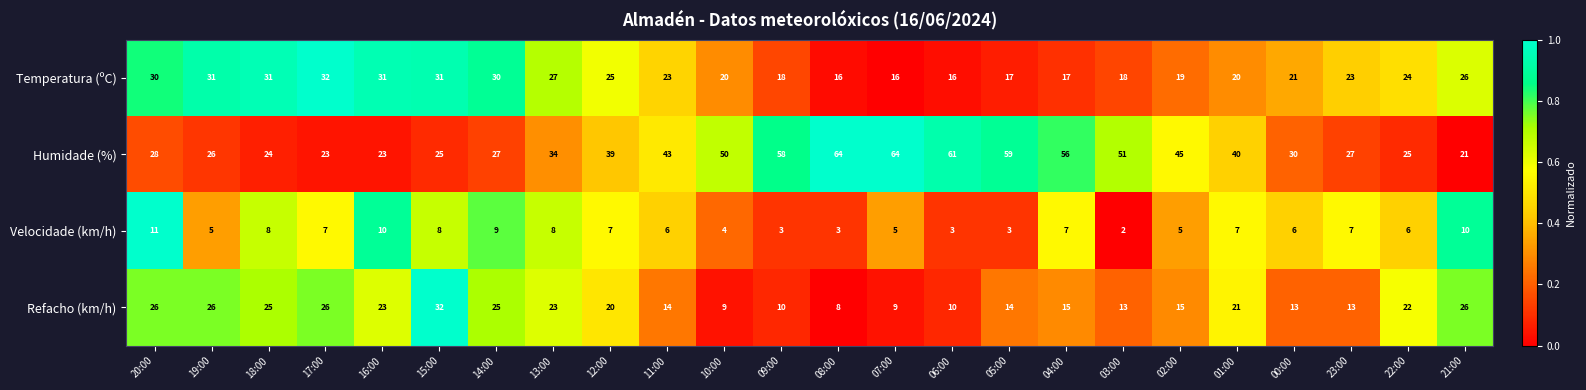

What is the total value across all series at 14:00?

91